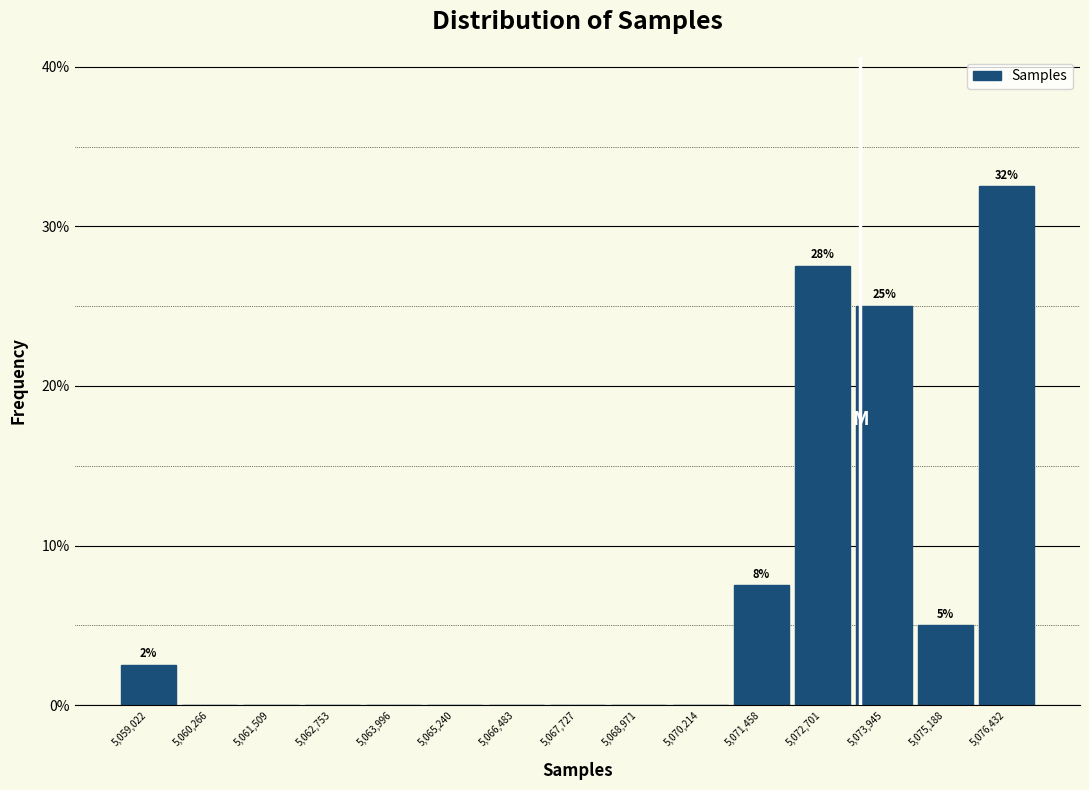

Which range on the x-axis has the tallest bar?

5075800 to 5077000